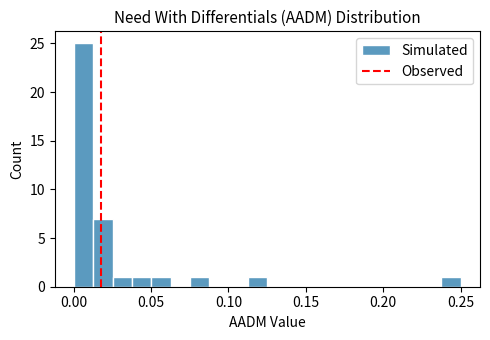

Around what value on the x-axis is the tallest bar? Give the approximate position of its centre, as read against the axis.

0.005